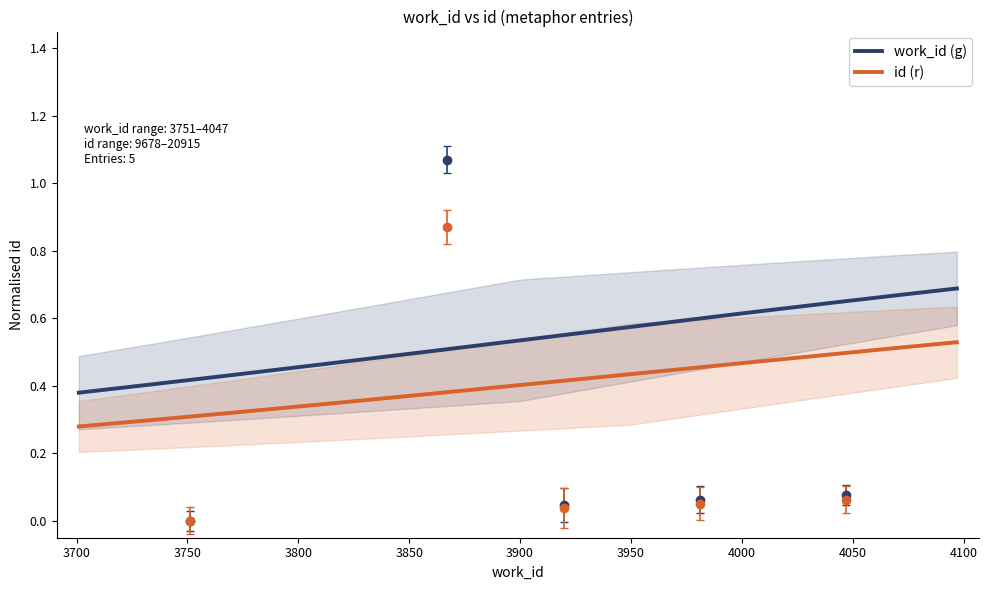

What is the change in value from 3751 to 3981?

+0.1